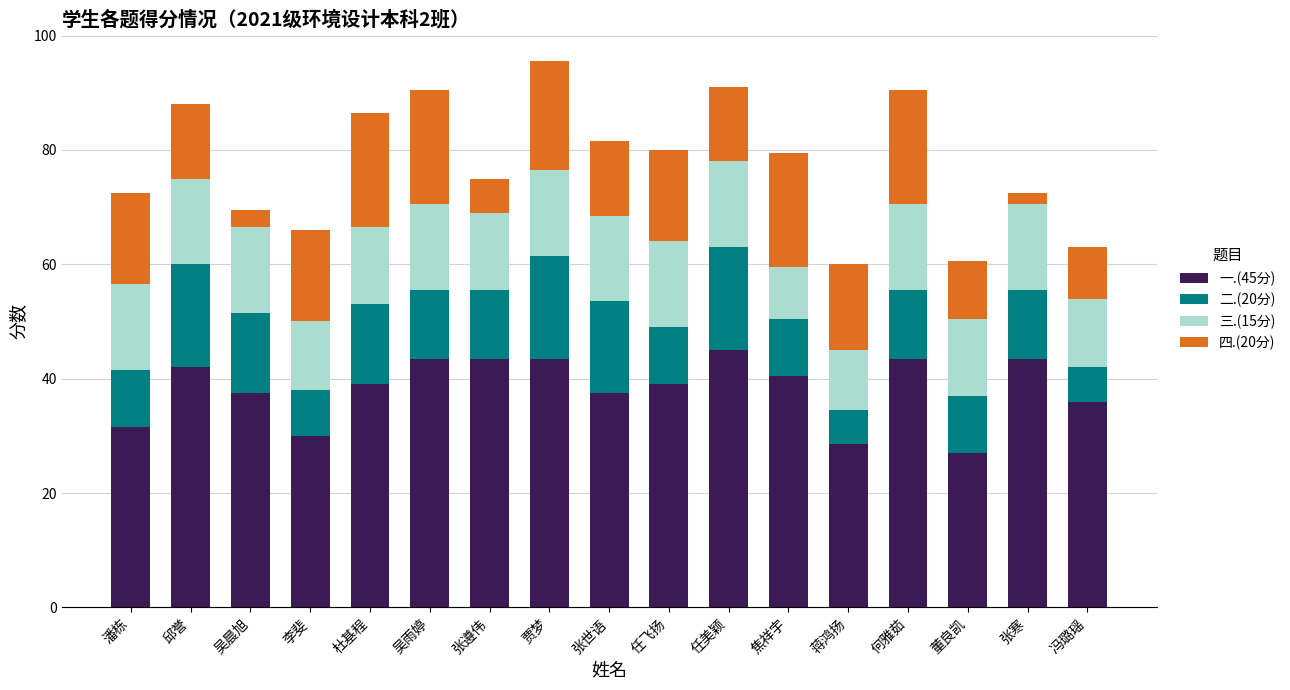

What is the total value across all series at 冯璐瑶?

63.0